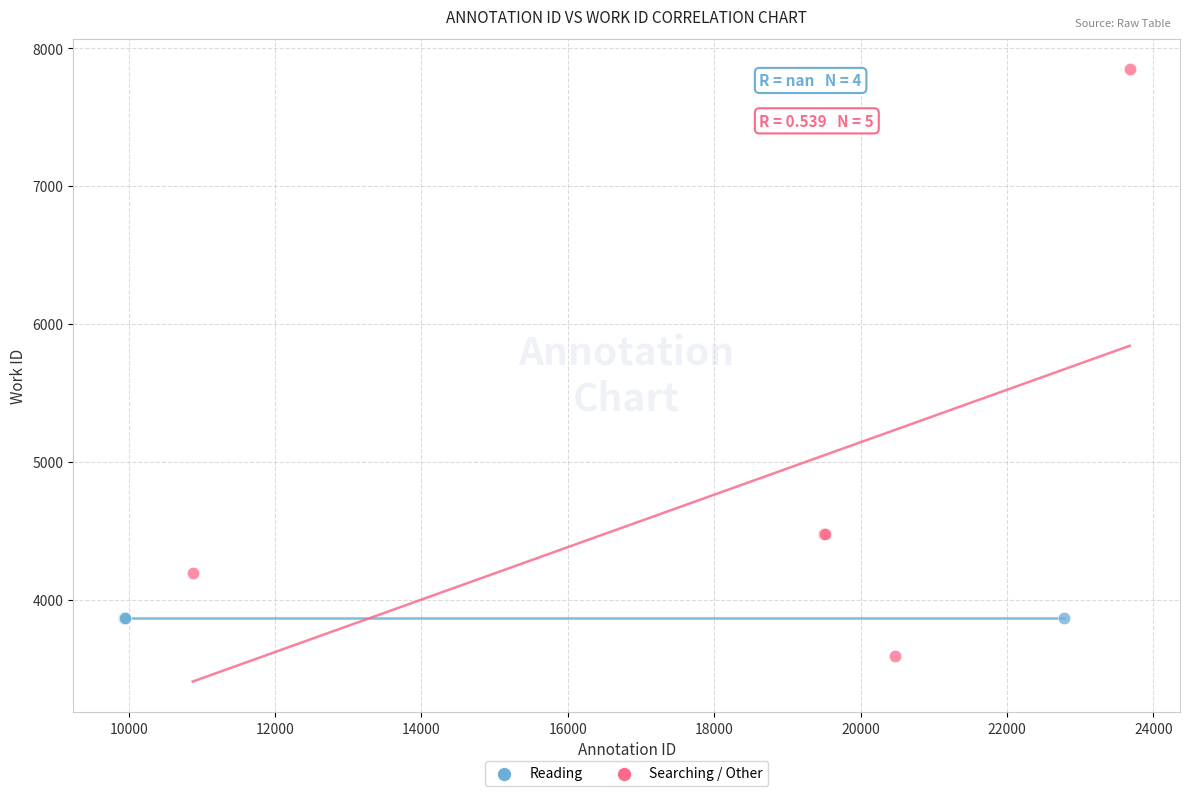

Which series reaches the maximum Y coordinate?

Searching / Other